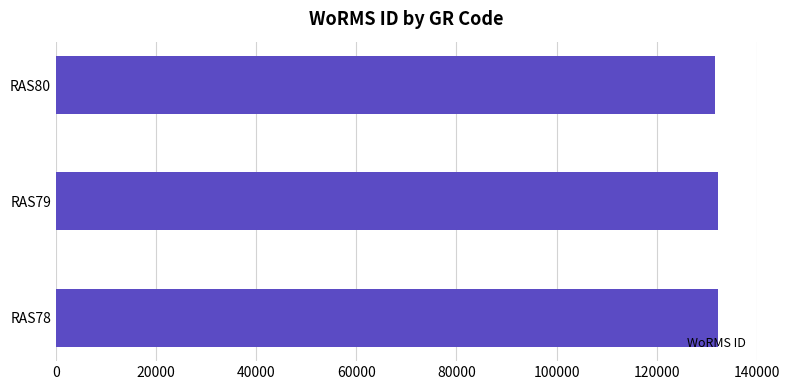

The value at RAS79 is 132233. True or false?

True